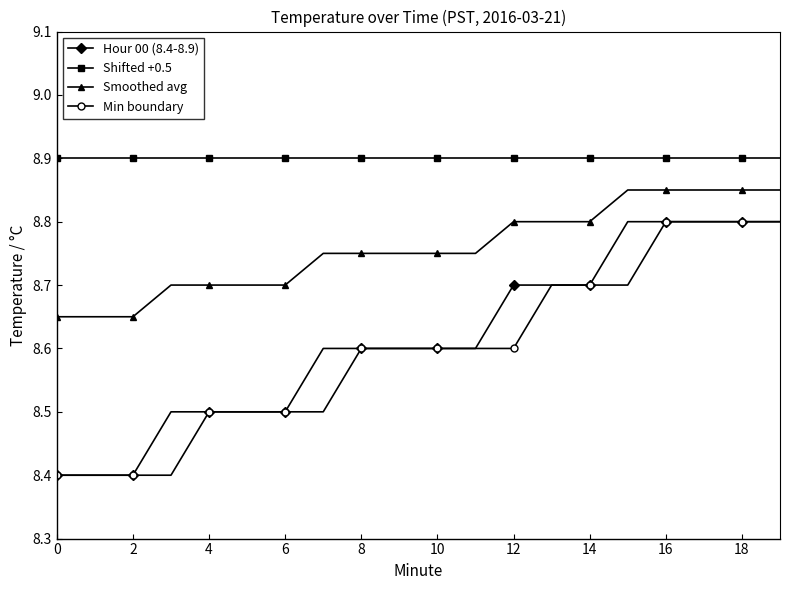

True or false: Smoothed avg and Min boundary intersect in this chart.

False